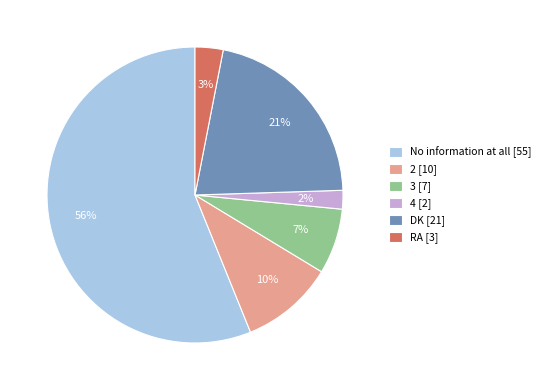

How many segments does this pie chart have?

6